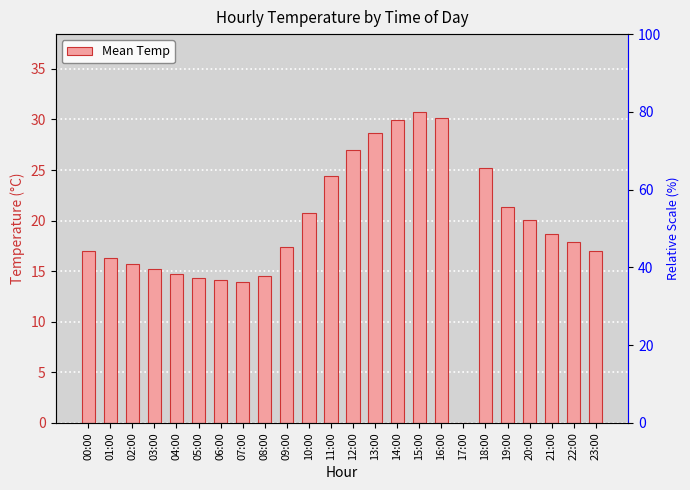

How many categories are shown in the chart?

24